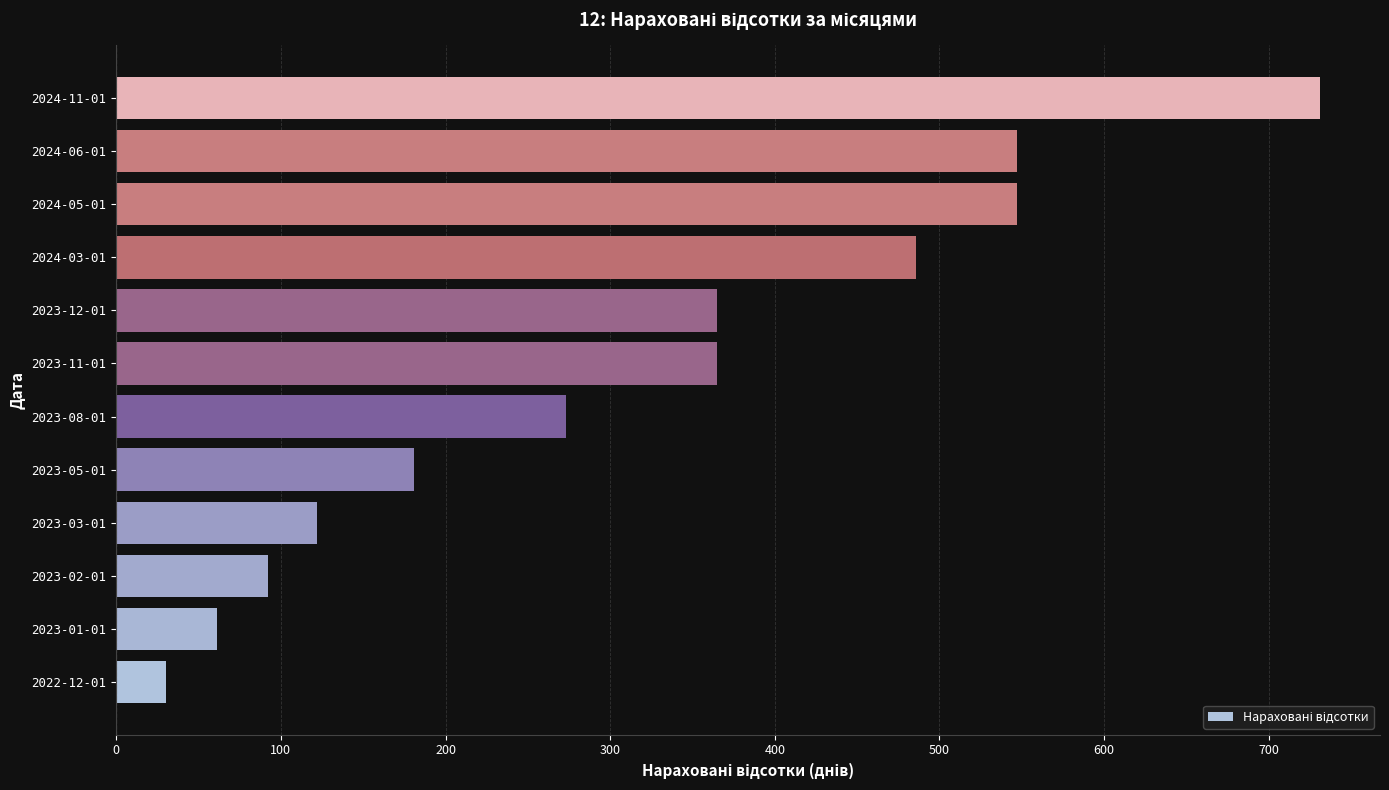

How many values are below 365?

6